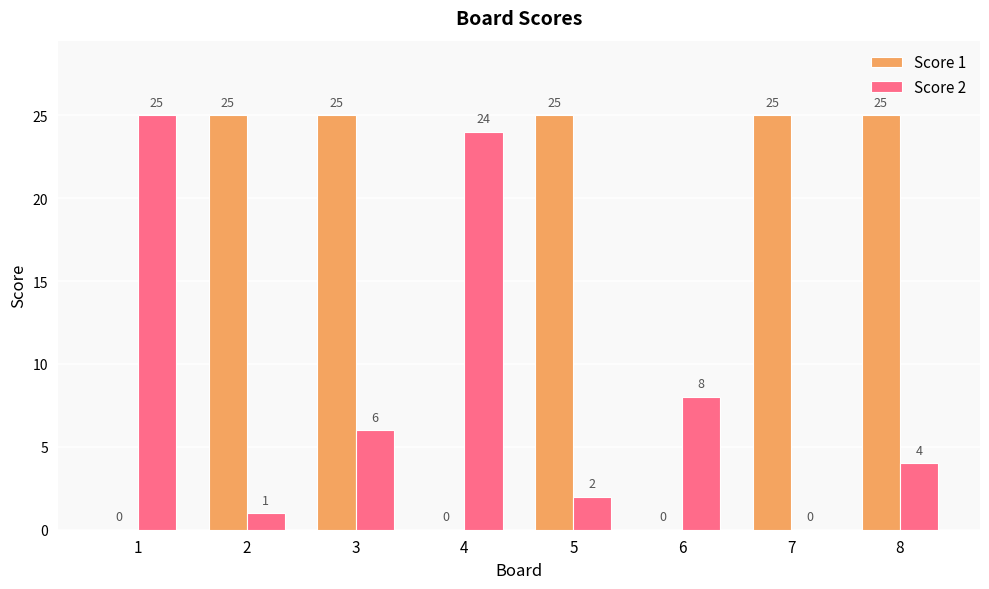

Are the bars grouped side by side (vs. stacked)?

Yes